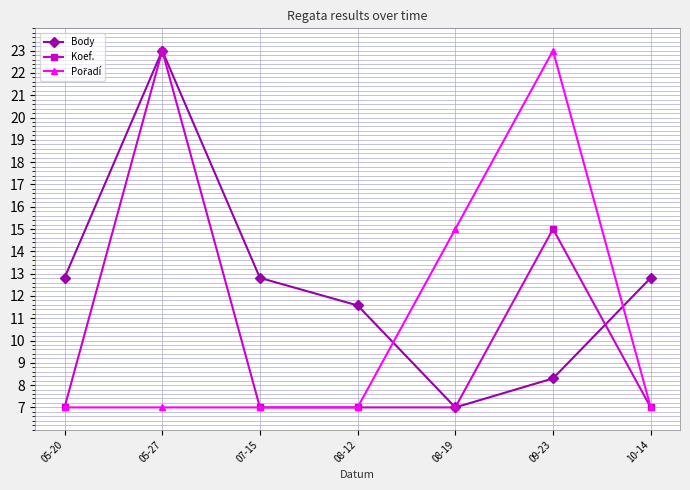

What is the difference between the second highest and minimum values in the Body series?

5.8